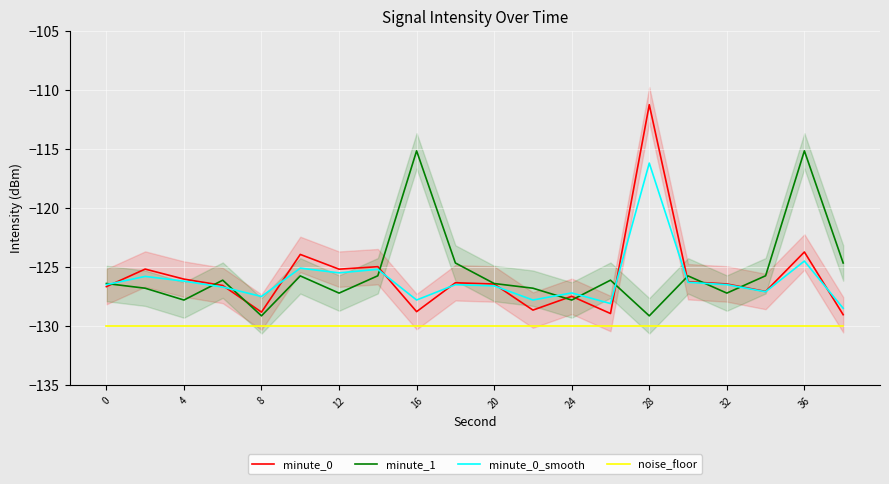

What is the spread (max minus min) of values at 16?

2.5